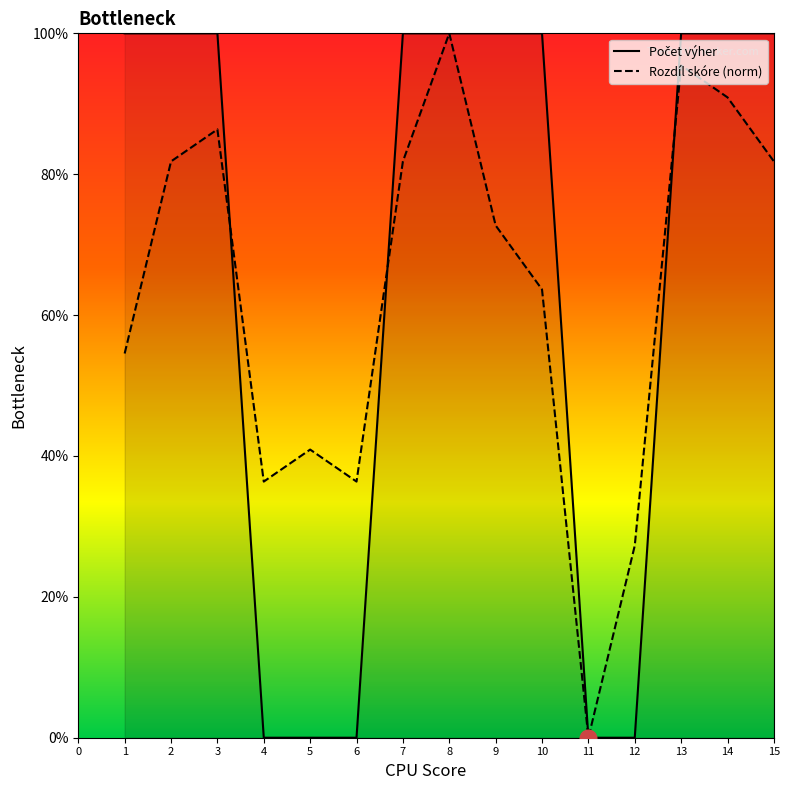

What is the total value across all series at 8?

200.0